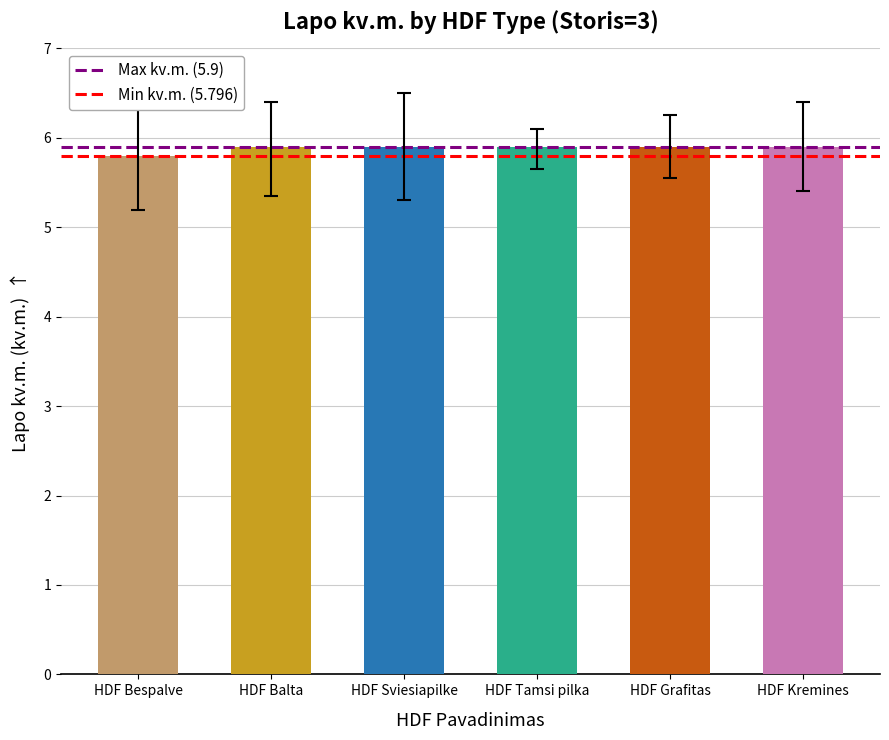

What is the label of the 3rd bar from the left?

HDF Sviesiapilke